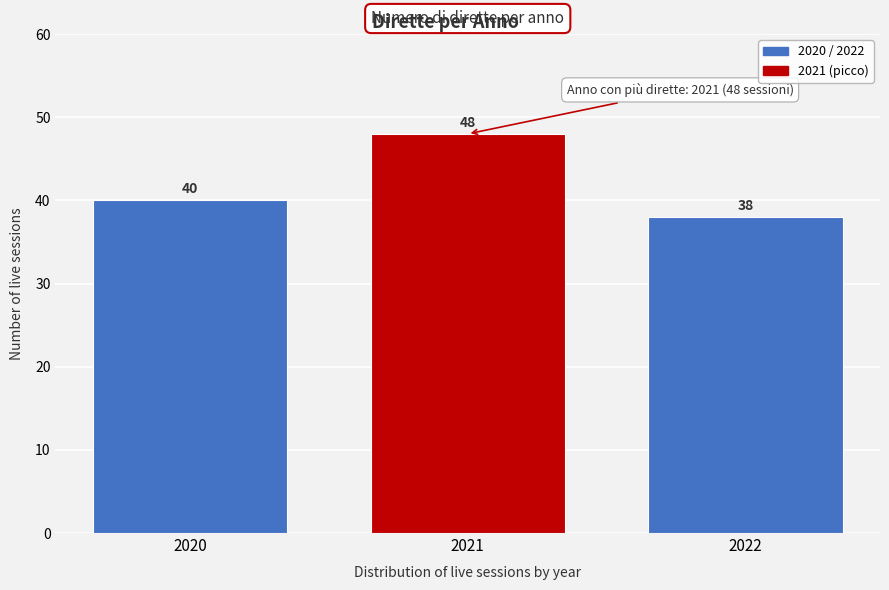

Reading left to right, list all the values displayed in this chart.

2020=40	2021=48	2022=38